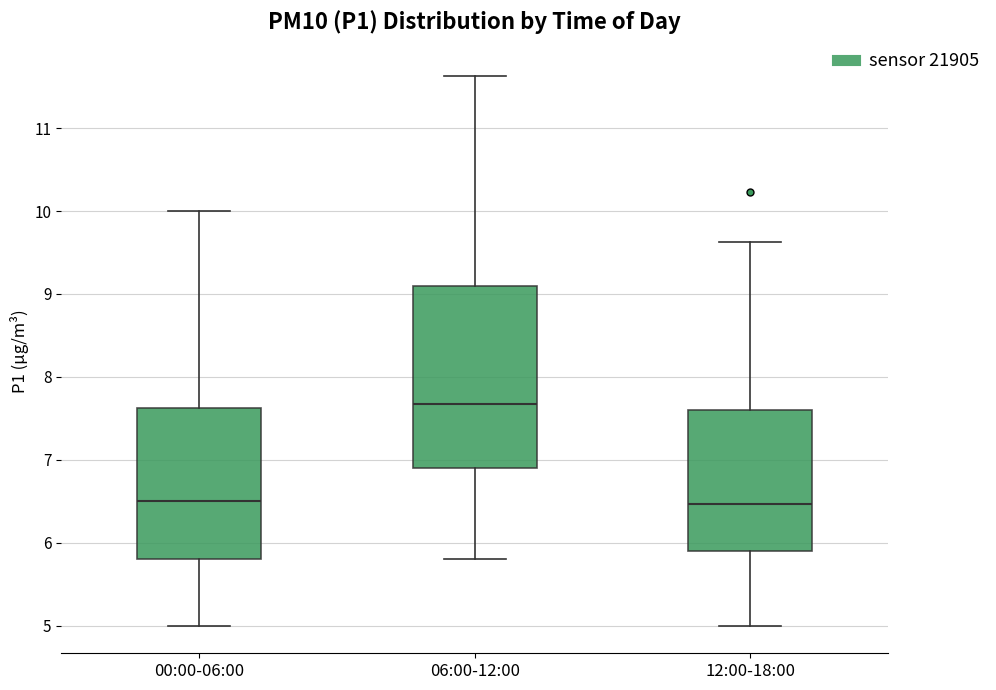

Which box's median line is the highest?

06:00-12:00